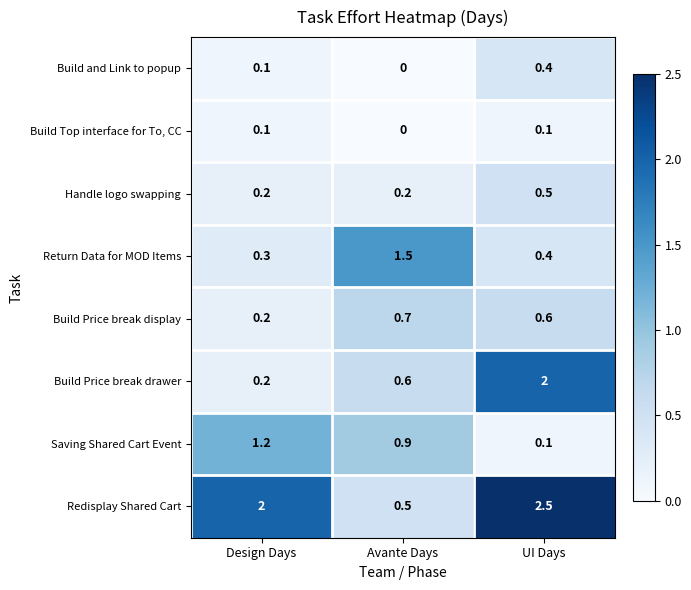

At how many categories does at least one series exceed 1?

3